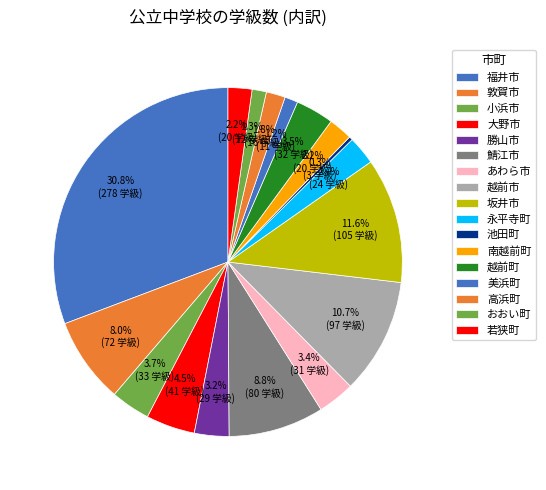

Count the number of slices in the pie.

17